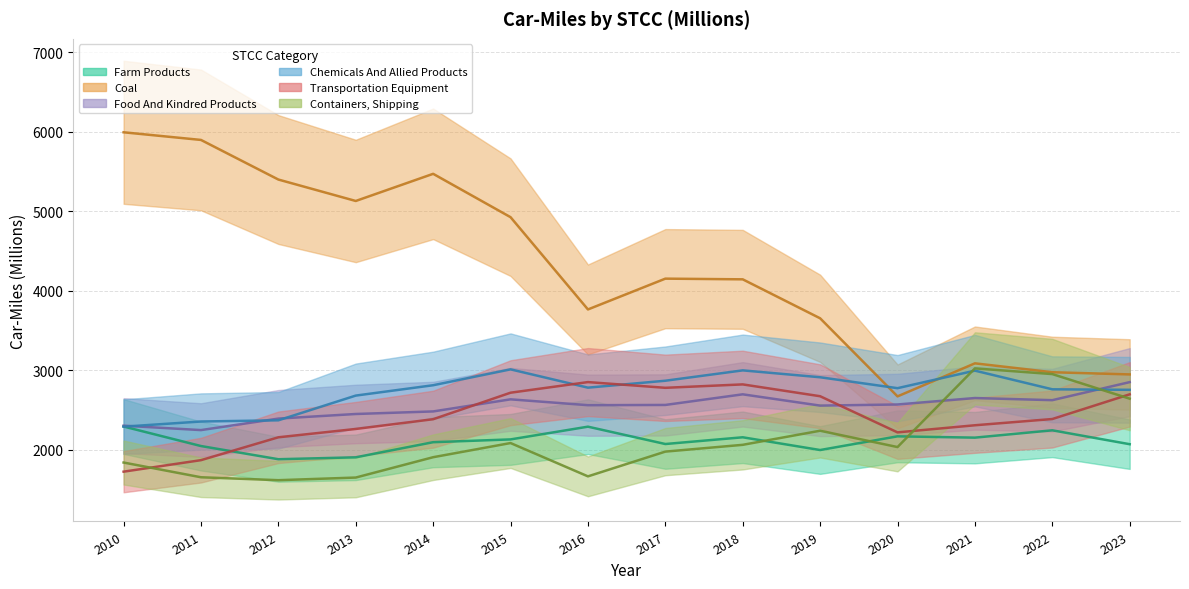

At which label does Containers, Shipping first exceed 2036?

2015